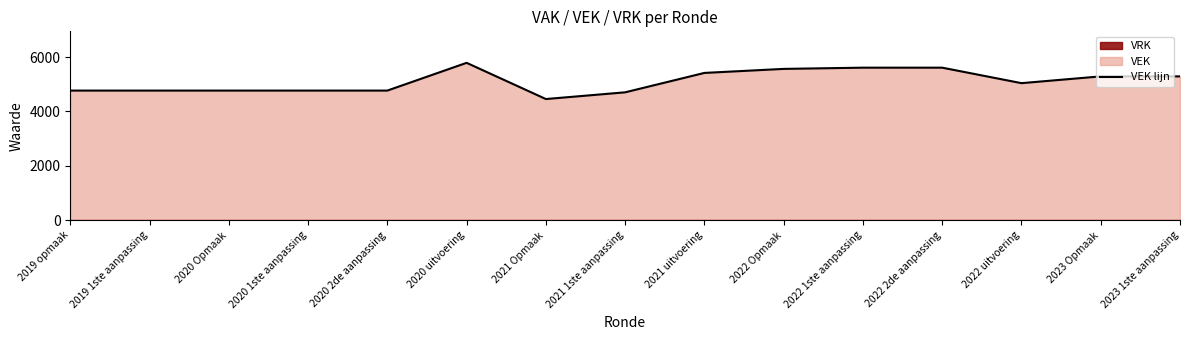

What is the label of the 12th point from the left?

2022 2de aanpassing